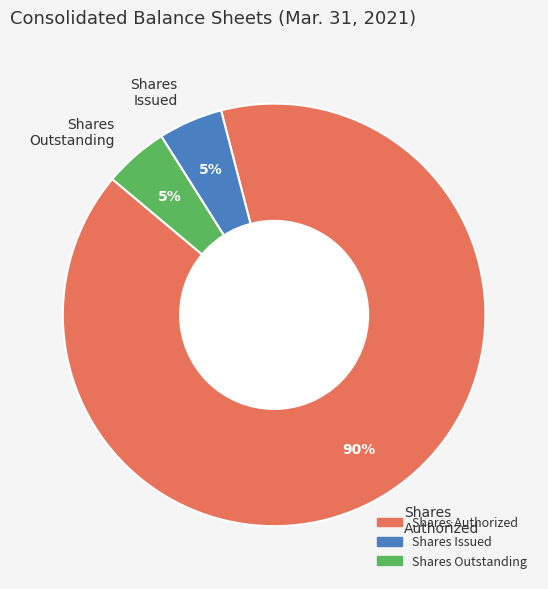

To the nearest percent, what is the combined percentage of Shares Issued and Shares Authorized?

95%